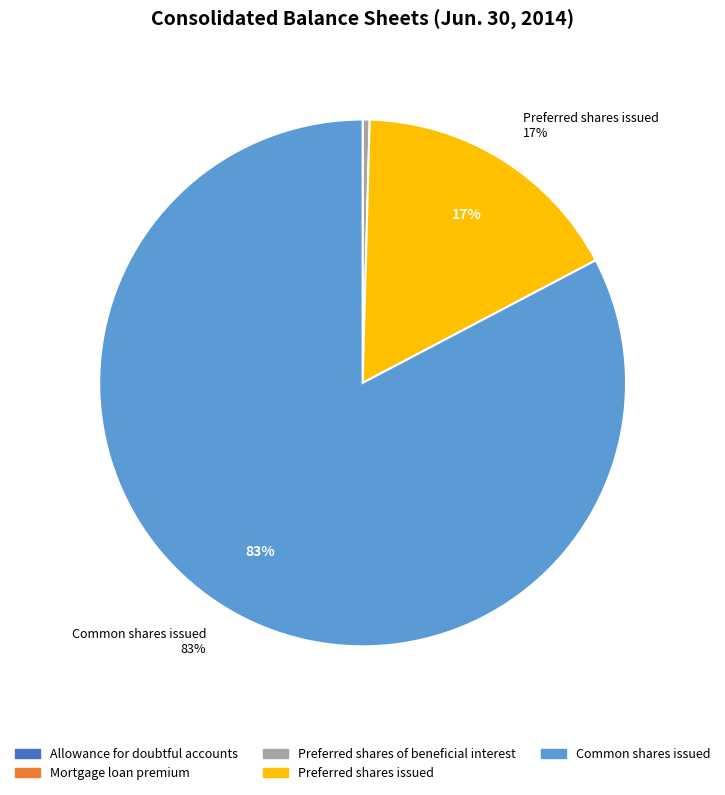

Do Common shares issued and Preferred shares issued together represent more than half of the pie?

Yes